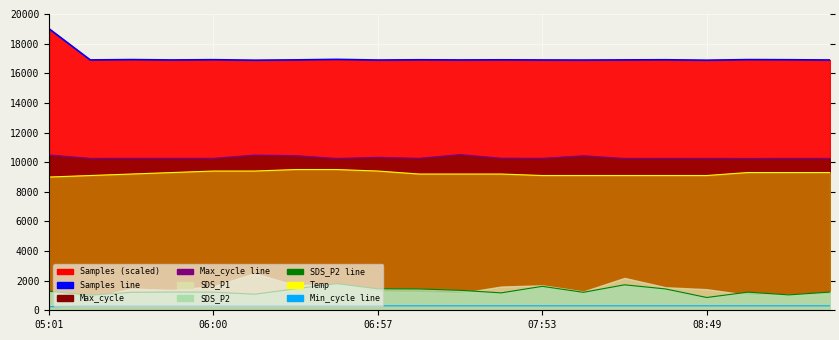

Which series has the widest spread of values?

Samples line